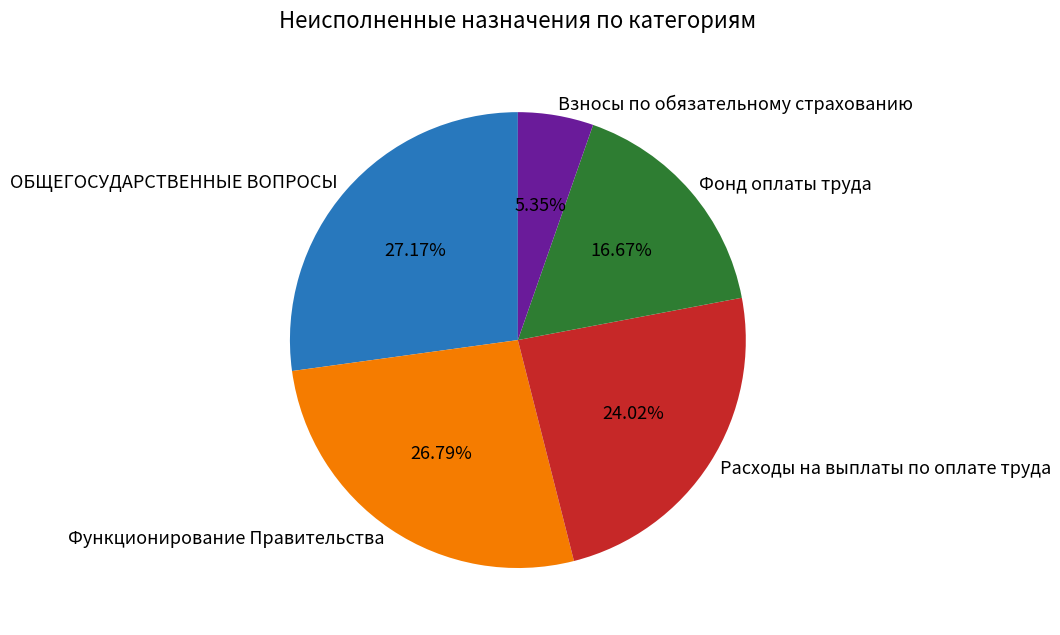

Is it true that Фонд оплаты труда is 27% of the pie?

False